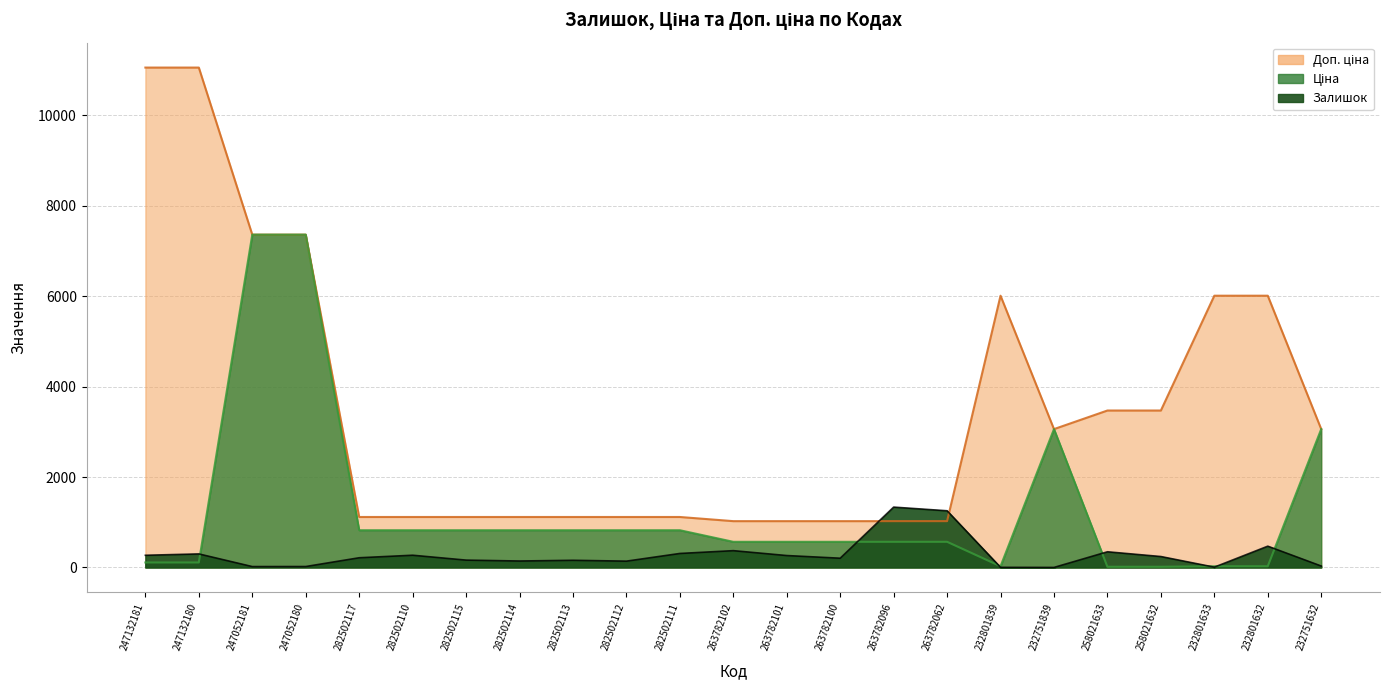

Between 282502117 and 232801632, which is larger?

232801632